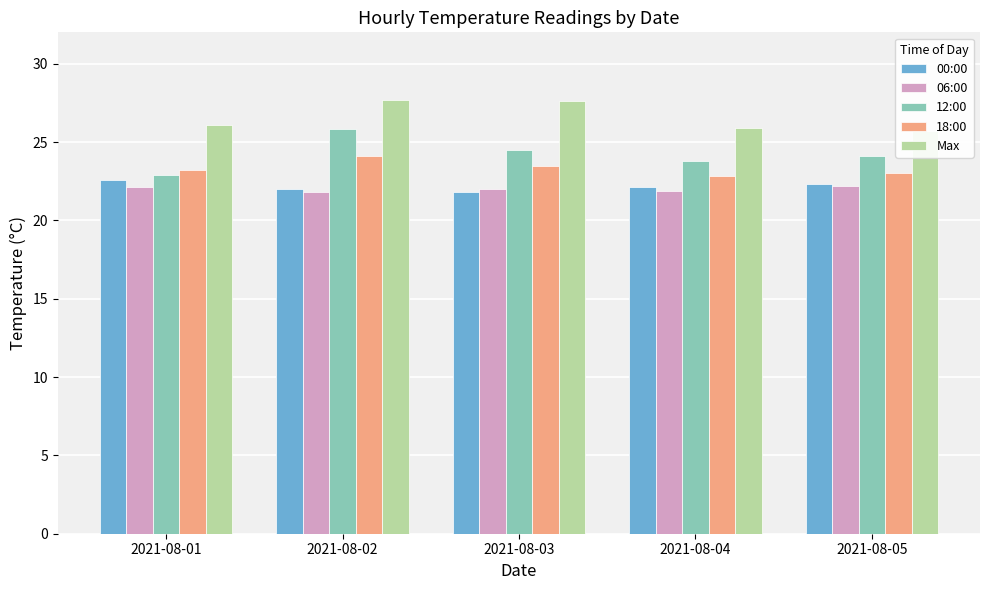

What are all the series names shown in the legend?

00:00, 06:00, 12:00, 18:00, Max